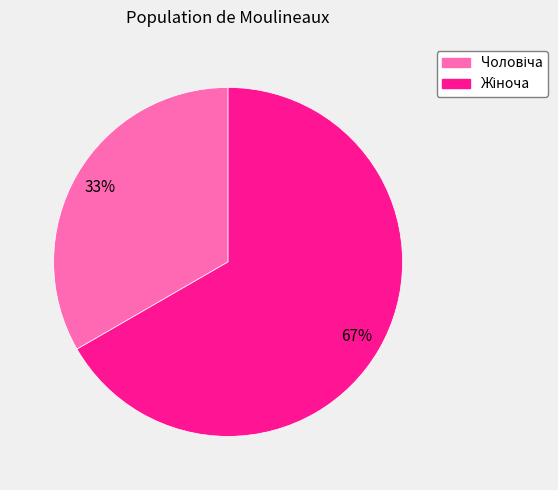

Does any single category account for the majority?

Yes